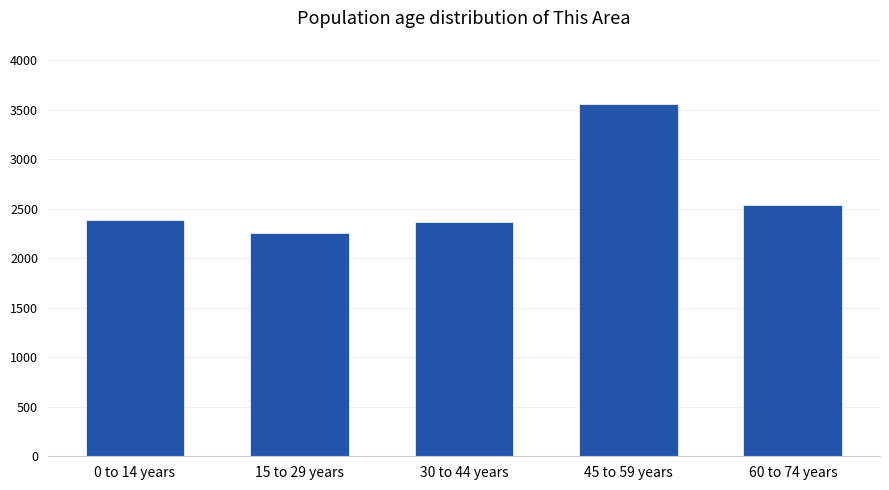

What is the approximate value at 60 to 74 years, to the nearest 100?

2500